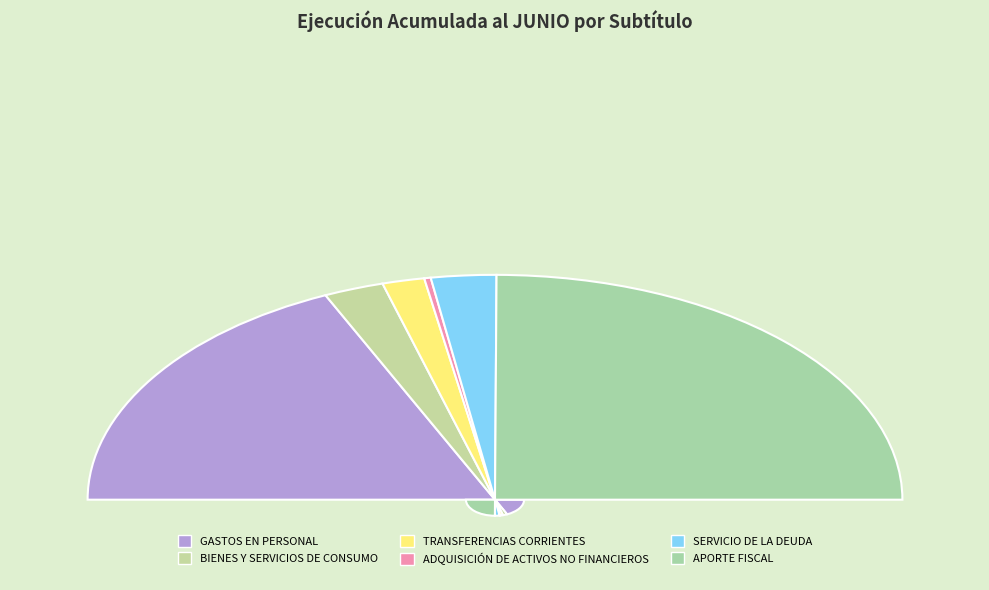

Which category has the smallest portion of the pie?

ADQUISICIÓN DE ACTIVOS NO FINANCIEROS